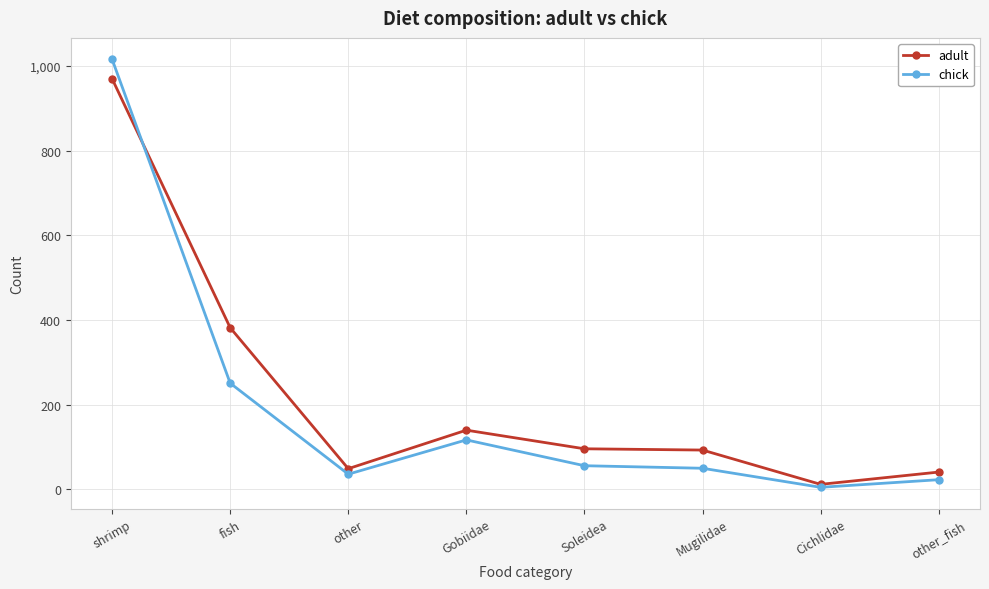

What is the value of the adult point at the 8th from the left?

41